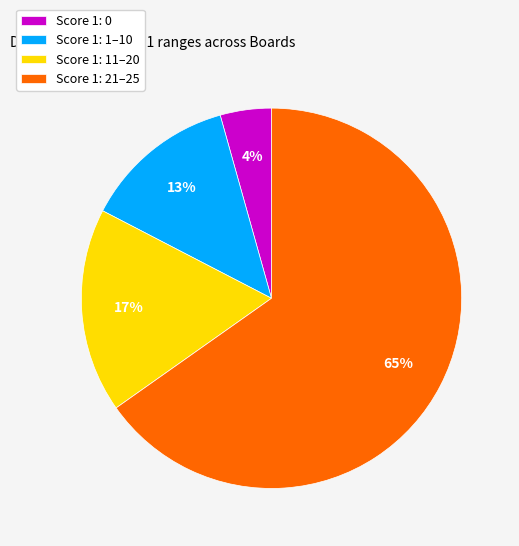

Rank the categories by value from highest to lowest.

Score 1: 21–25, Score 1: 11–20, Score 1: 1–10, Score 1: 0